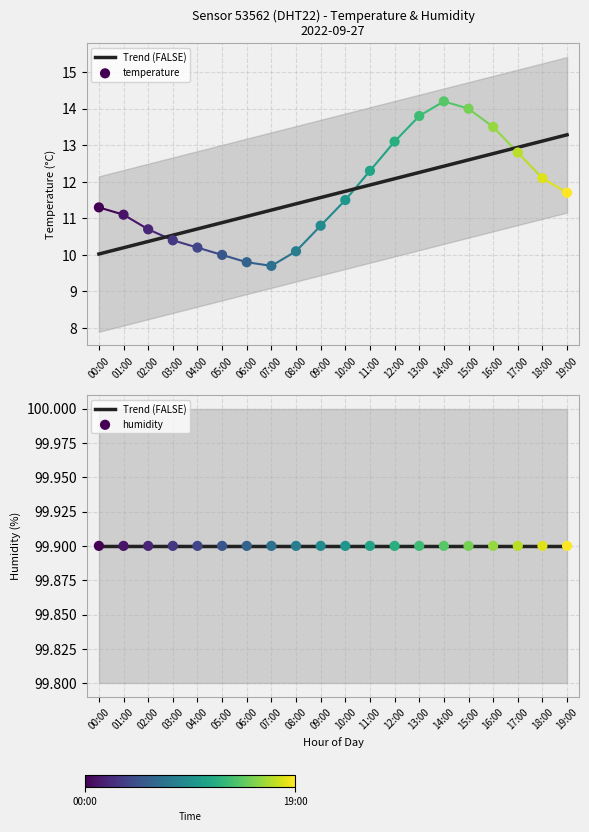

Which series contains the highest Y value?

Trend (FALSE)